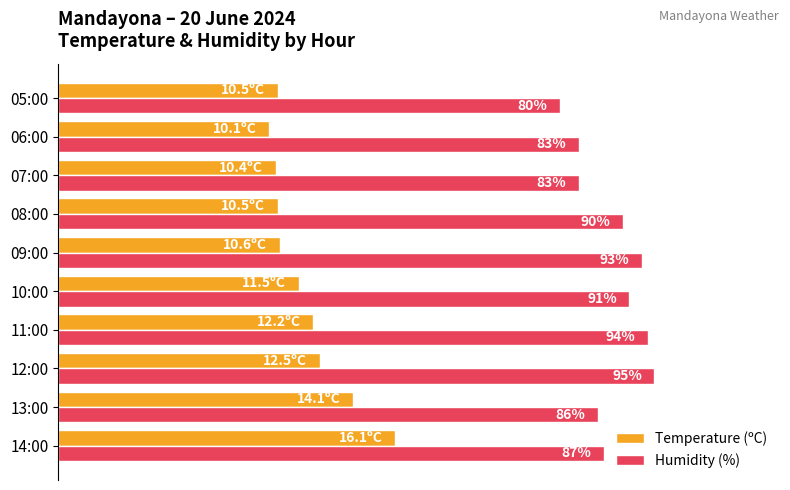

What are all the series names shown in the legend?

Temperature (ºC), Humidity (%)